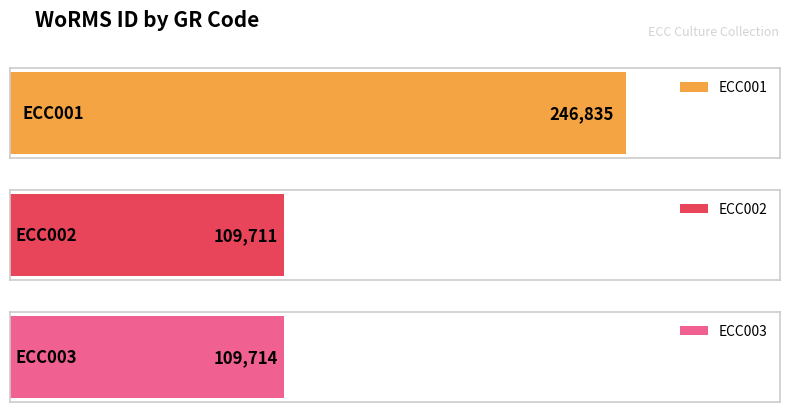

Read the value at ECC002.

109711